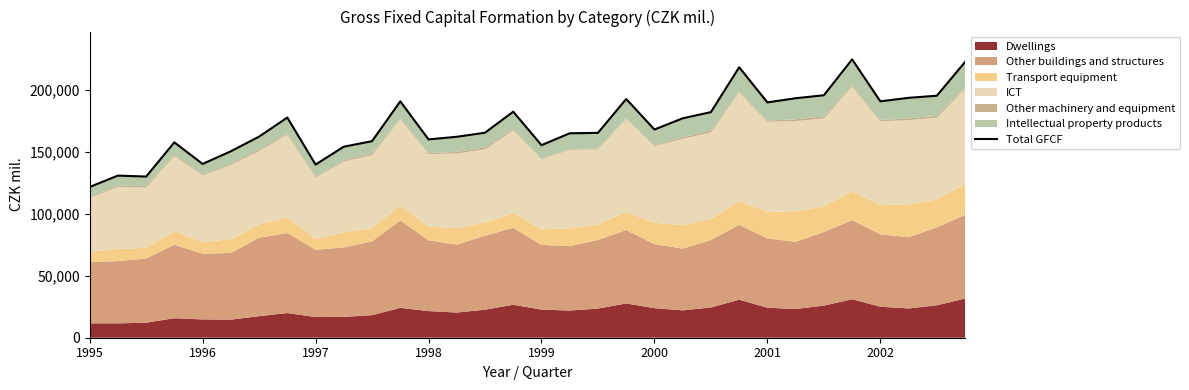

What position from the left is 1998?

4